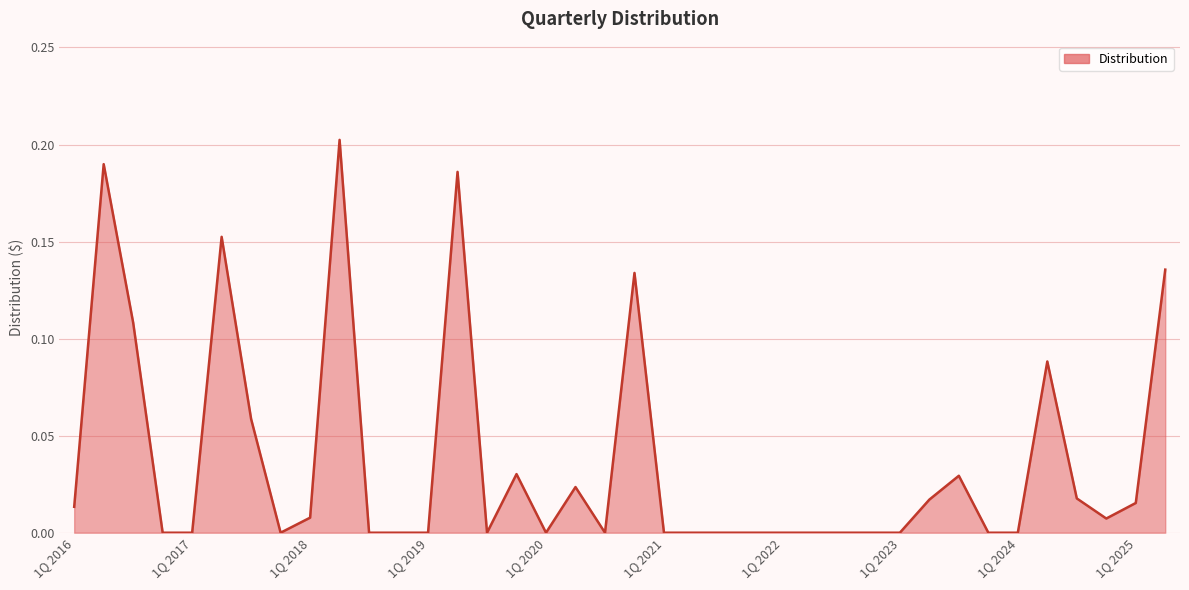

The value at 1Q 2020 is 0.0. True or false?

True